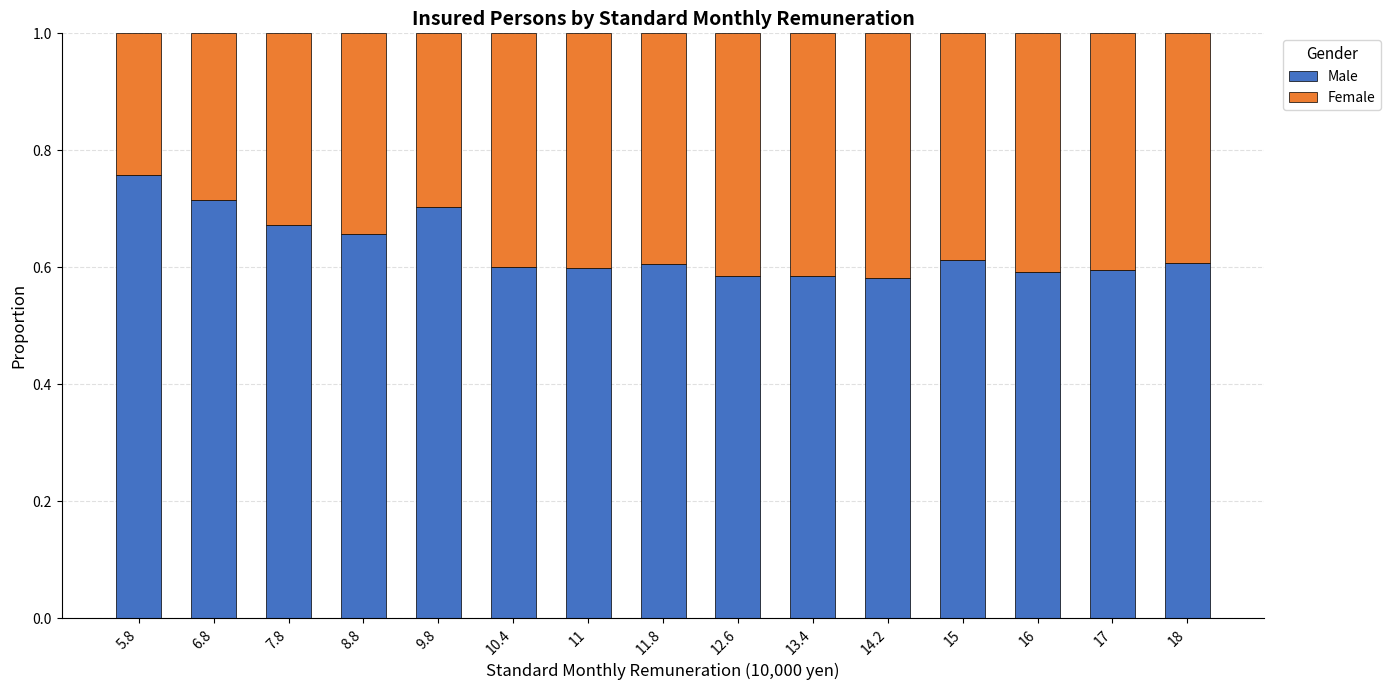

How many Male values are between 0 and 1?

15